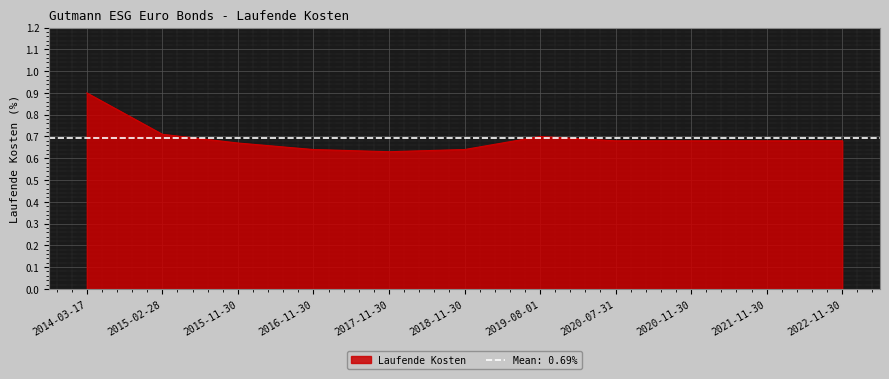

Reading left to right, extract all data points from this chart.

0.9	0.7	0.7	0.6	0.6	0.6	0.7	0.7	0.7	0.7	0.7